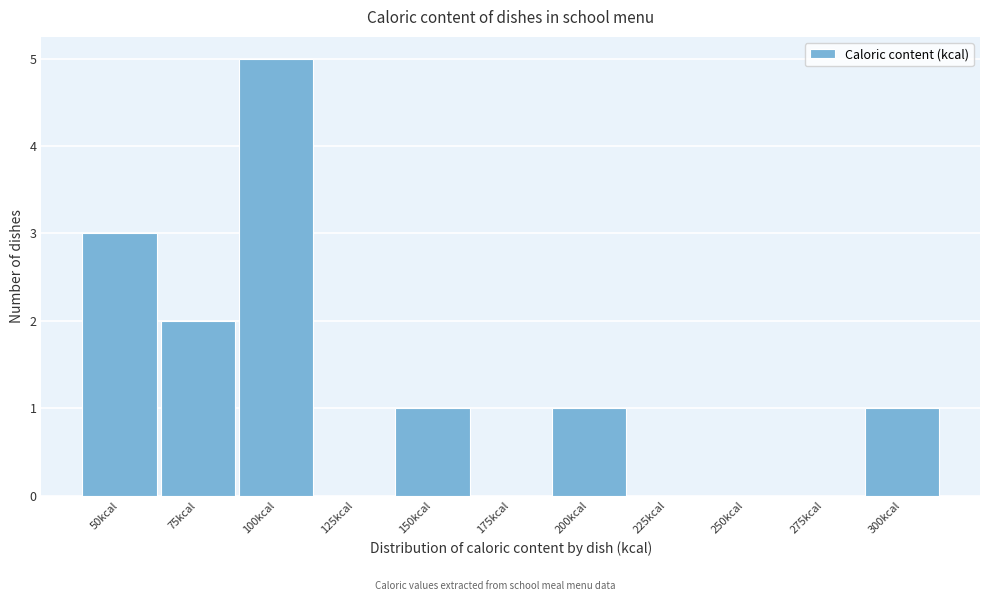

Reading right to left, list all the values displayed in this chart.

300kcal=1	275kcal=0	250kcal=0	225kcal=0	200kcal=1	175kcal=0	150kcal=1	125kcal=0	100kcal=5	75kcal=2	50kcal=3